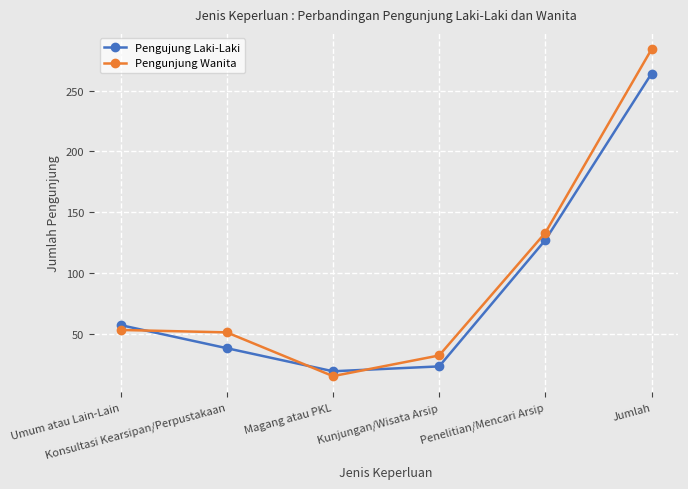

What is the spread (max minus min) of values at Kunjungan/Wisata Arsip?

9